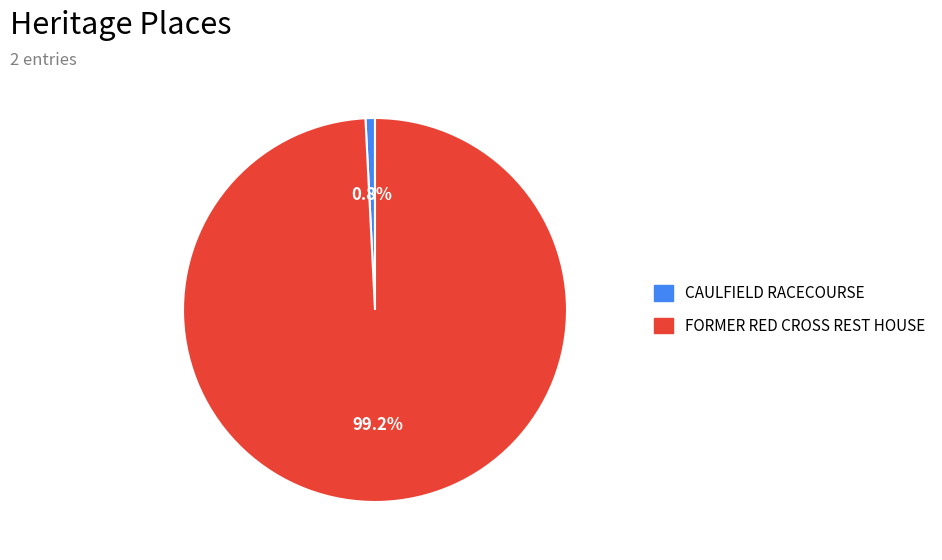

Do FORMER RED CROSS REST HOUSE and CAULFIELD RACECOURSE together represent more than half of the pie?

Yes